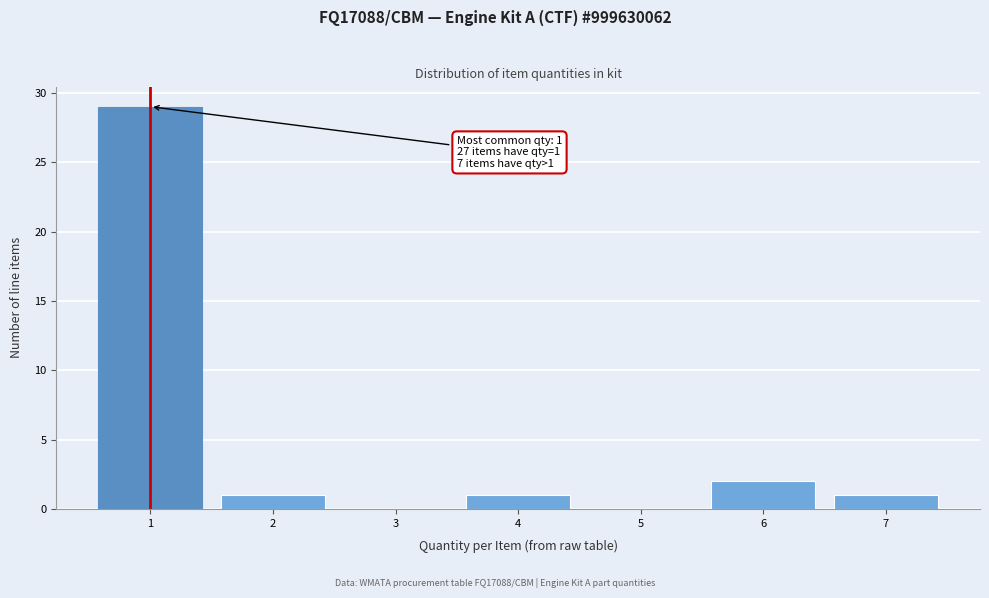

Over which range of the x-axis is the bar tallest?

0.5 to 1.5